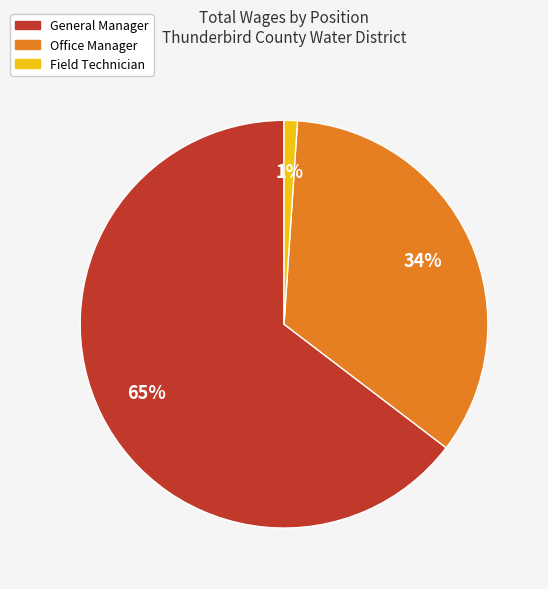

To the nearest percent, what is the average slice percentage?

33%